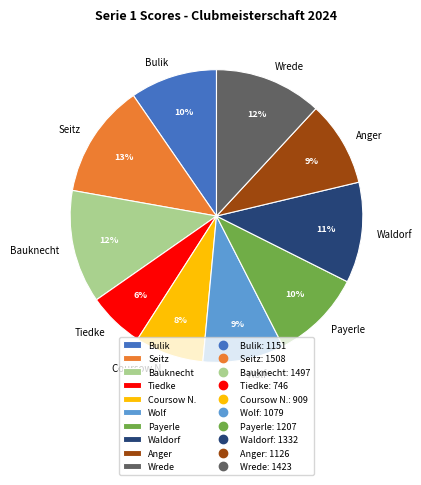

Which category has the smallest portion of the pie?

Tiedke